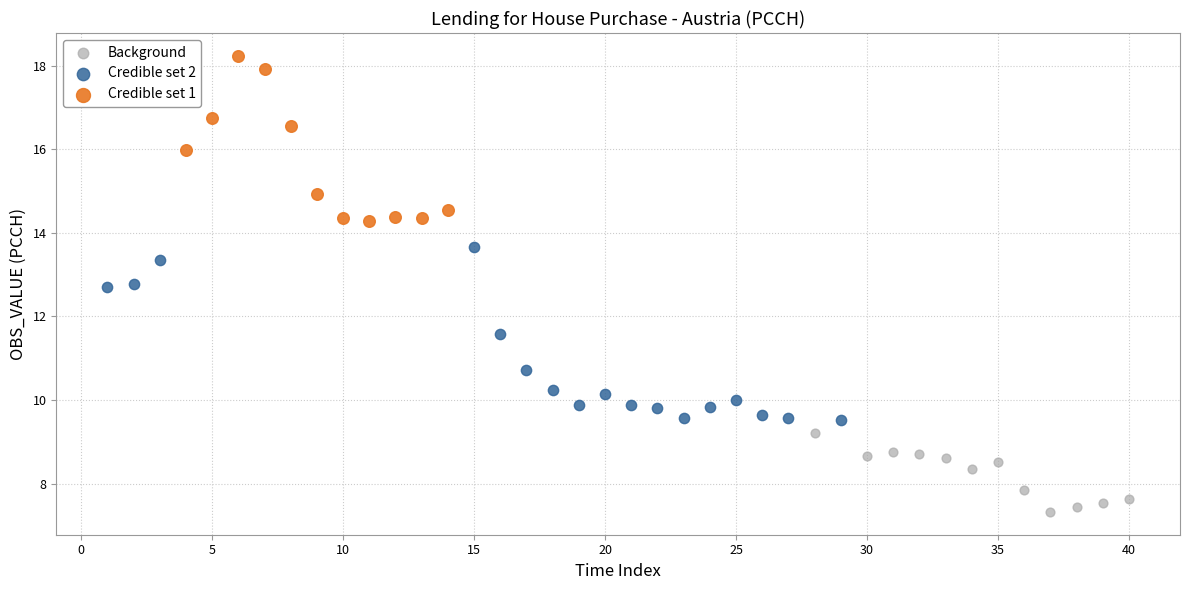

Which series contains the lowest Y value?

Background